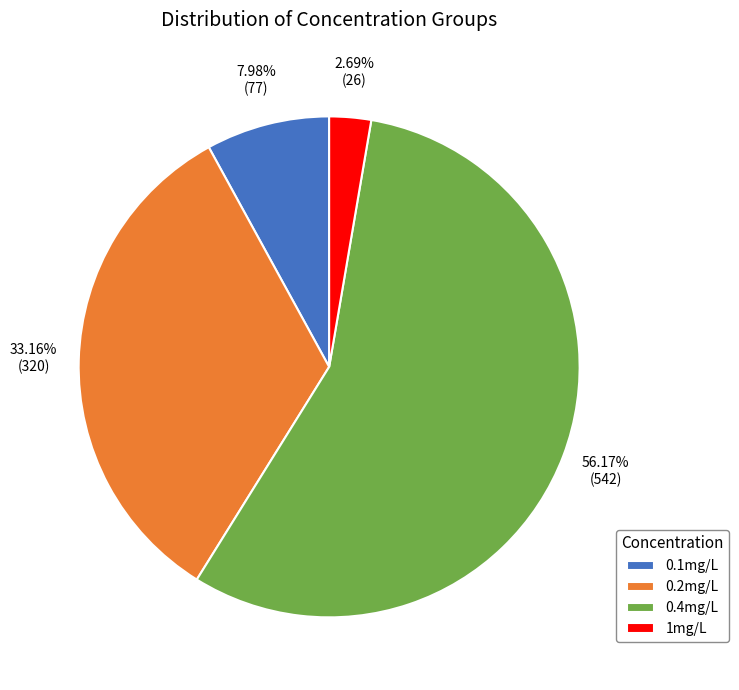

How many segments does this pie chart have?

4